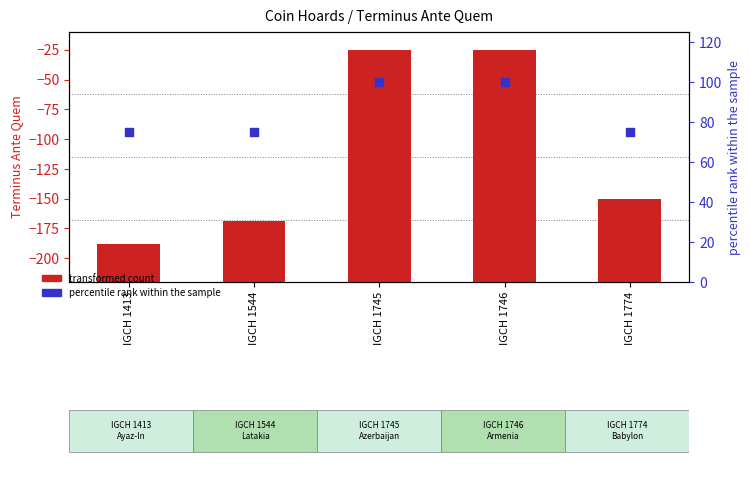

At how many categories does at least one series exceed 45?

5